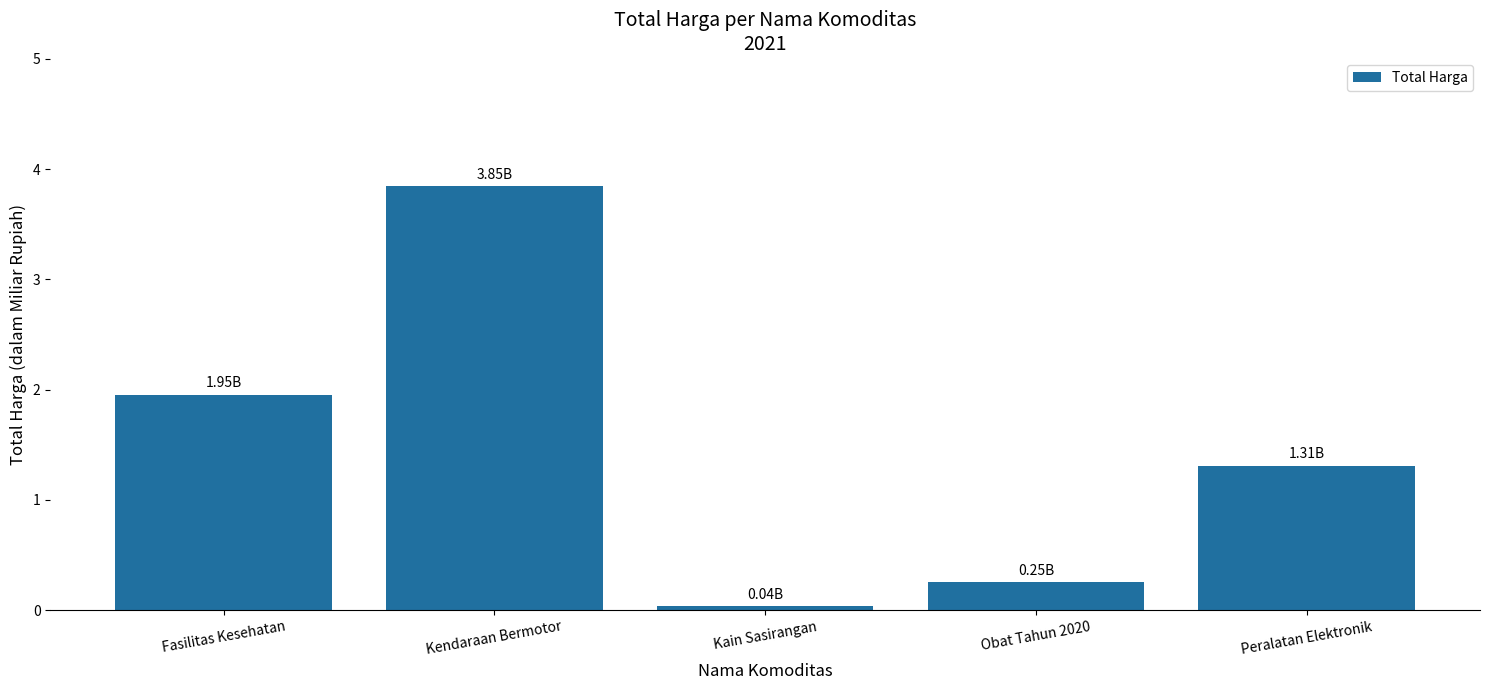

List the labels in order of value, smallest first.

Kain Sasirangan, Obat Tahun 2020, Peralatan Elektronik, Fasilitas Kesehatan, Kendaraan Bermotor